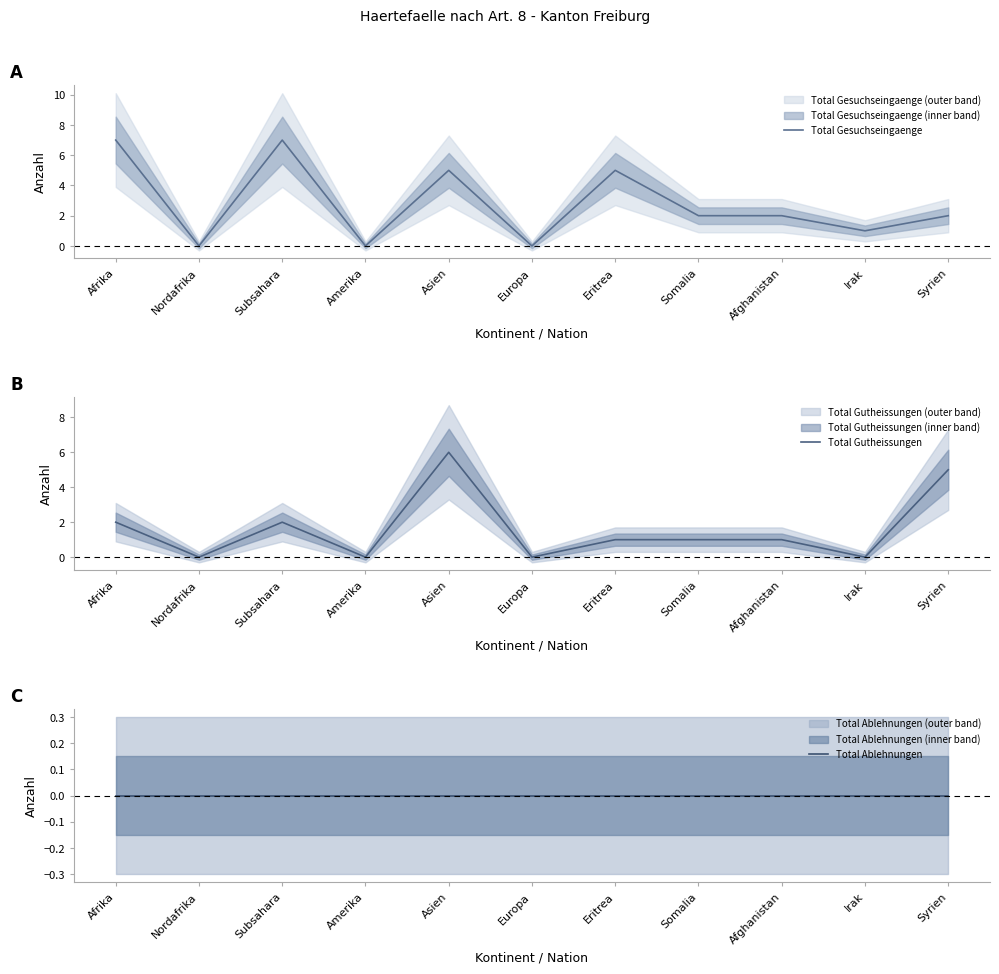

Rank the series by their average value, from lowest to highest.

Total Ablehnungen, Total Gutheissungen, Total Gesuchseingaenge